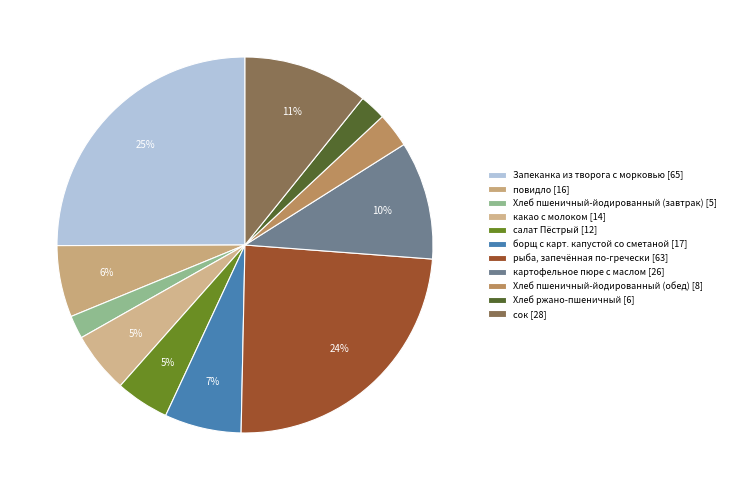

To the nearest percent, what portion does какао с молоком represent?

5%